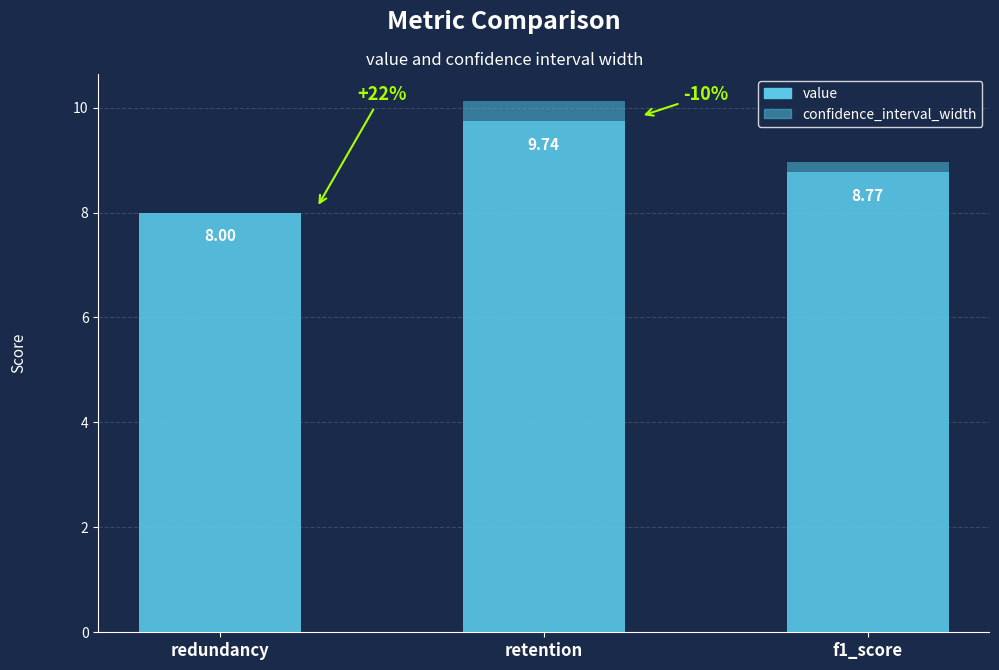

Are the bars horizontal?

No